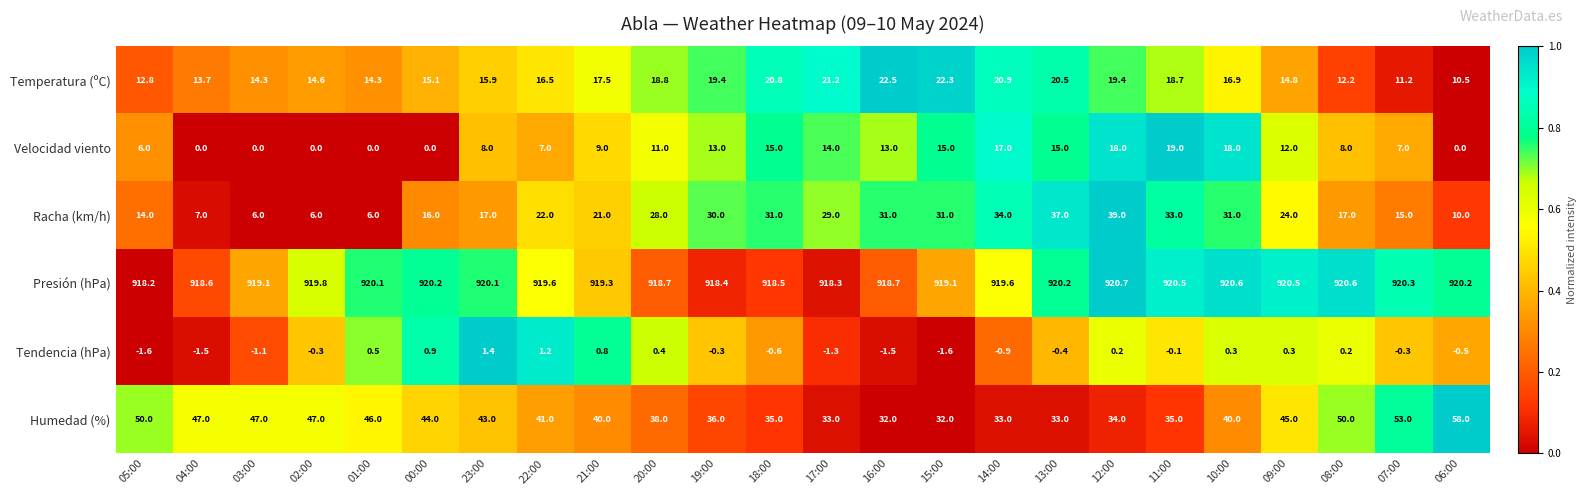

Which series has the widest spread of values?

Racha (km/h)